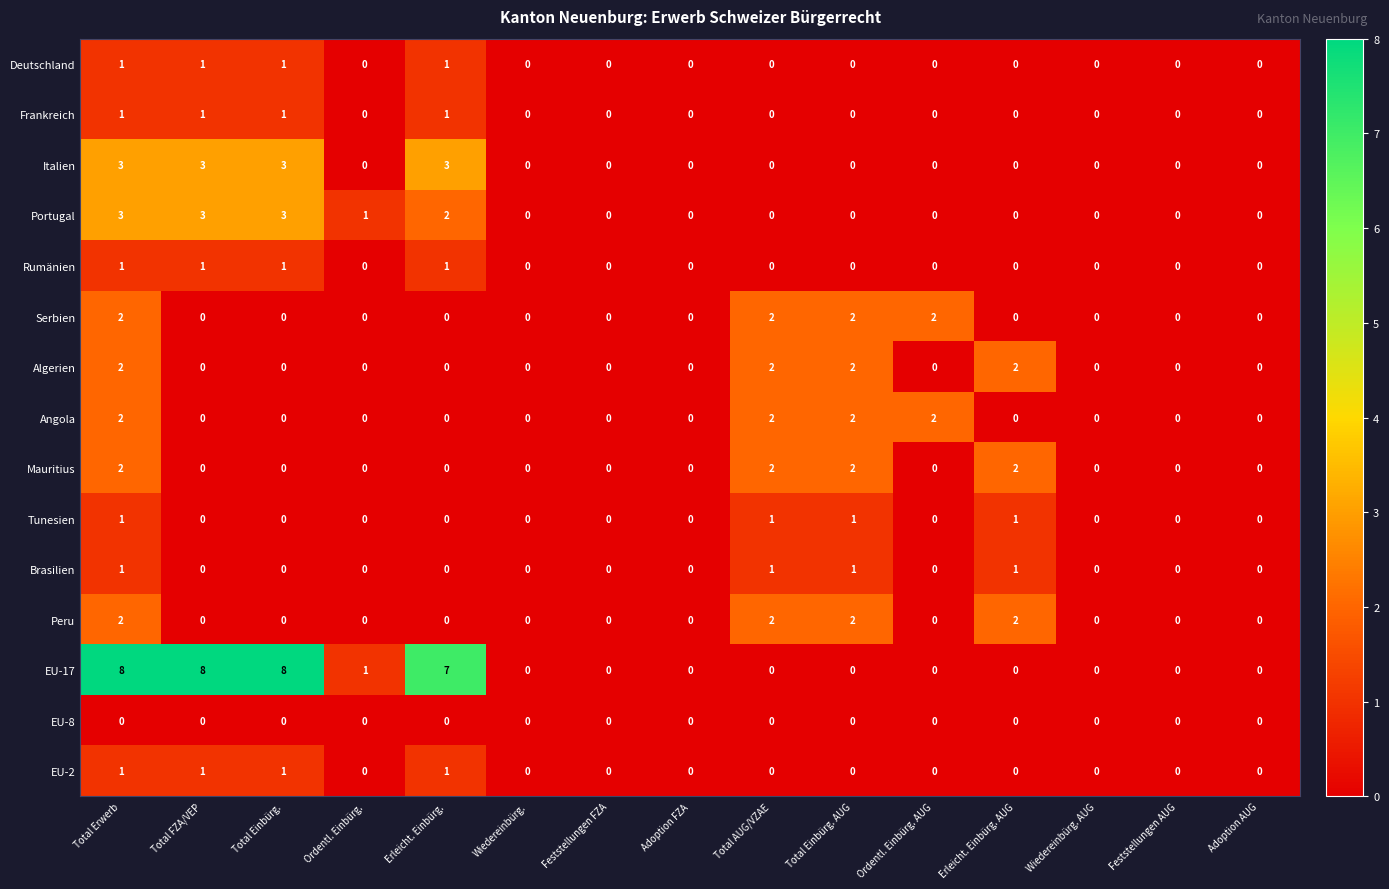

Count the EU-2 values in the range 0 to 1.

15